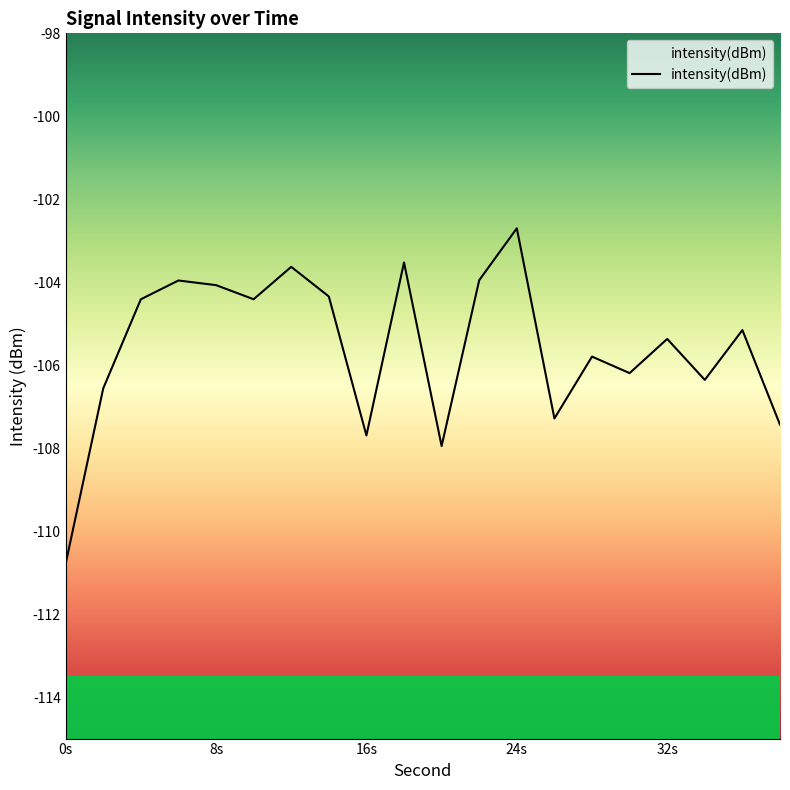

At which category does the chart reach its peak across all series?

24s